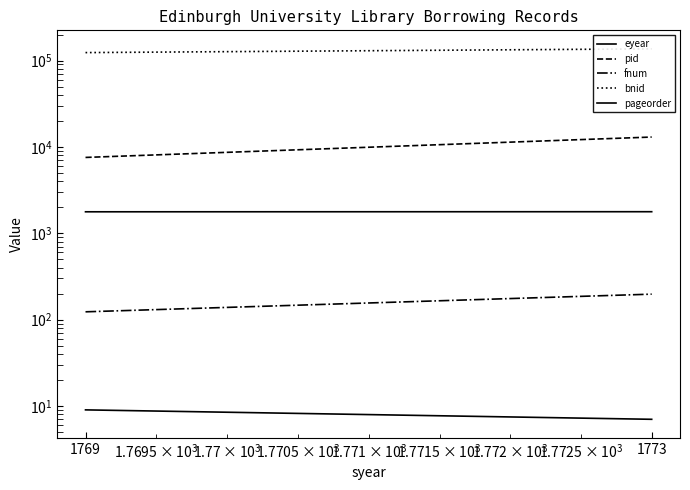

How many data points in pid are less than 12998?

1